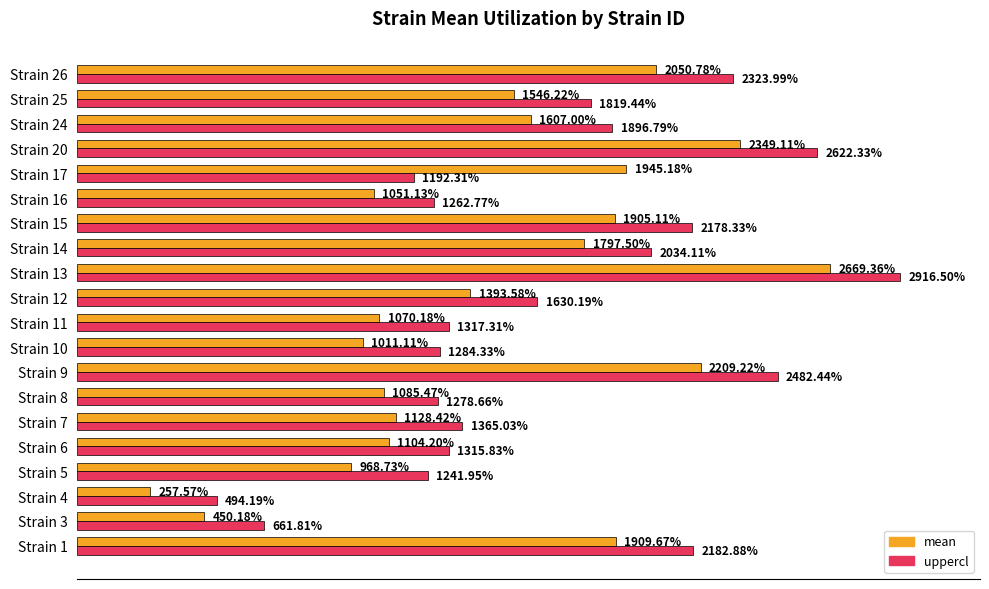

List the series in order of their peak value, highest first.

uppercl, mean